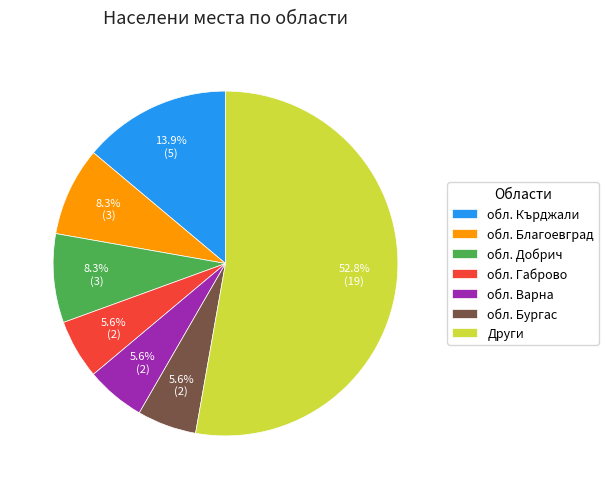

What is the ratio of the value at обл. Бургас to the value at обл. Кърджали?

0.4